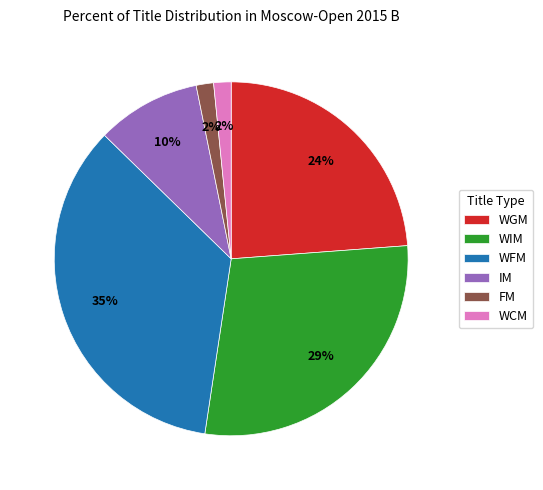

How many slices are in this pie chart?

6